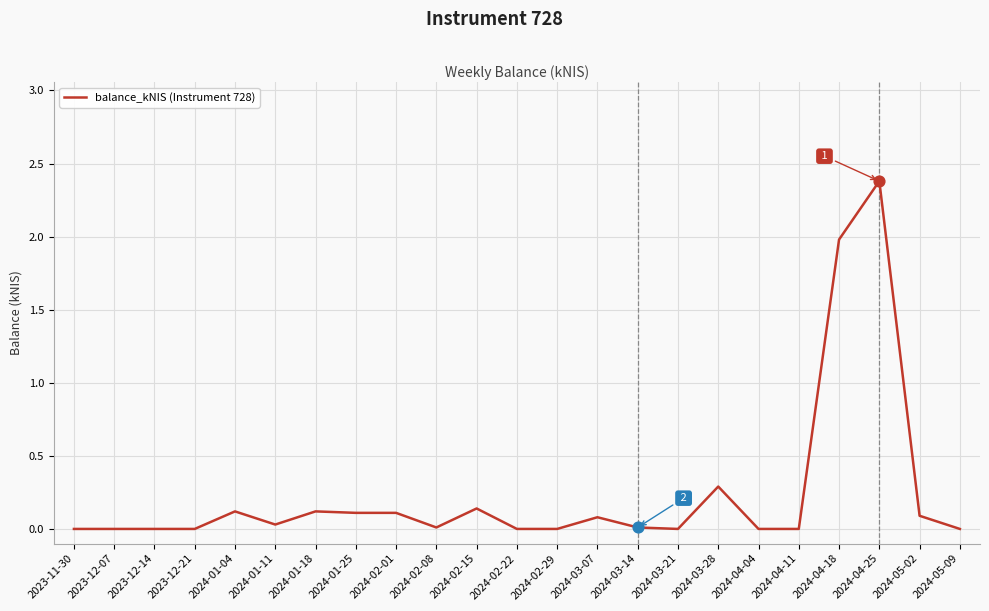

Between 2024-02-01 and 2024-04-11, which is larger?

2024-02-01